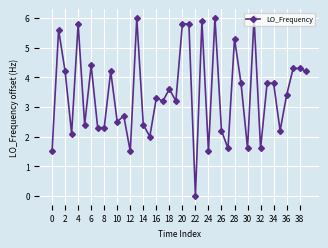

What is the difference between the maximum and minimum values?

6.0